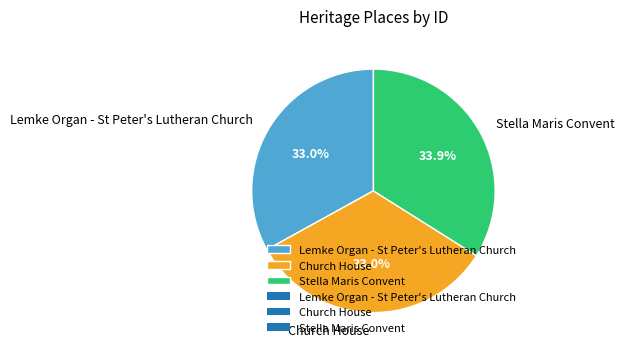

Is there a majority slice in this chart?

No